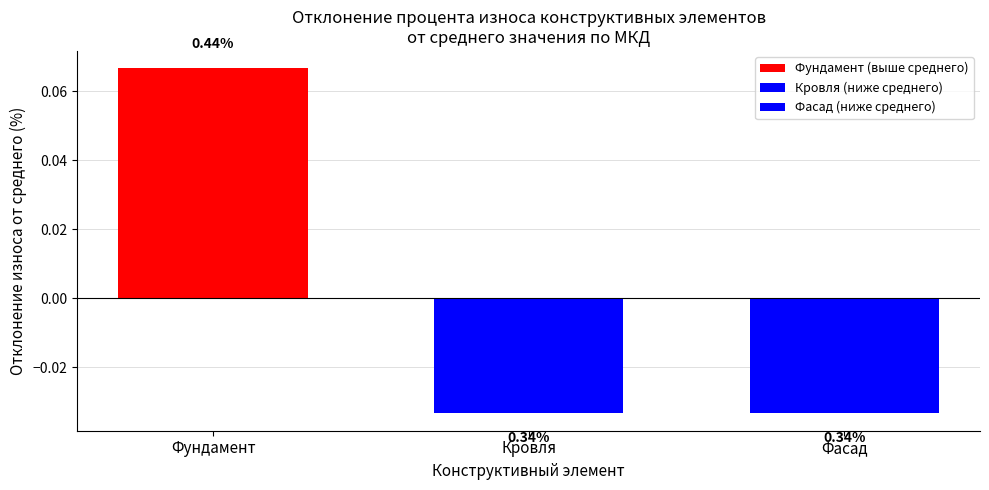

Are the bars horizontal?

No